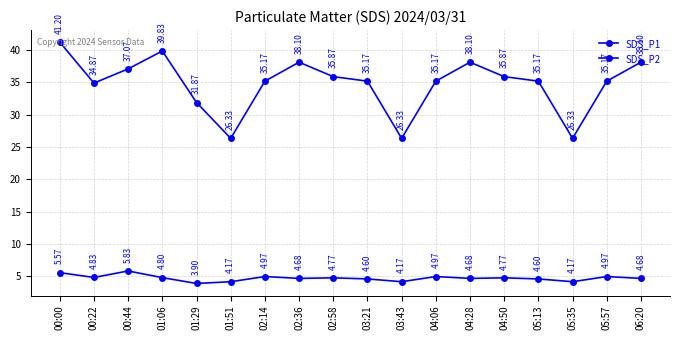

How many lines are shown in the chart?

2